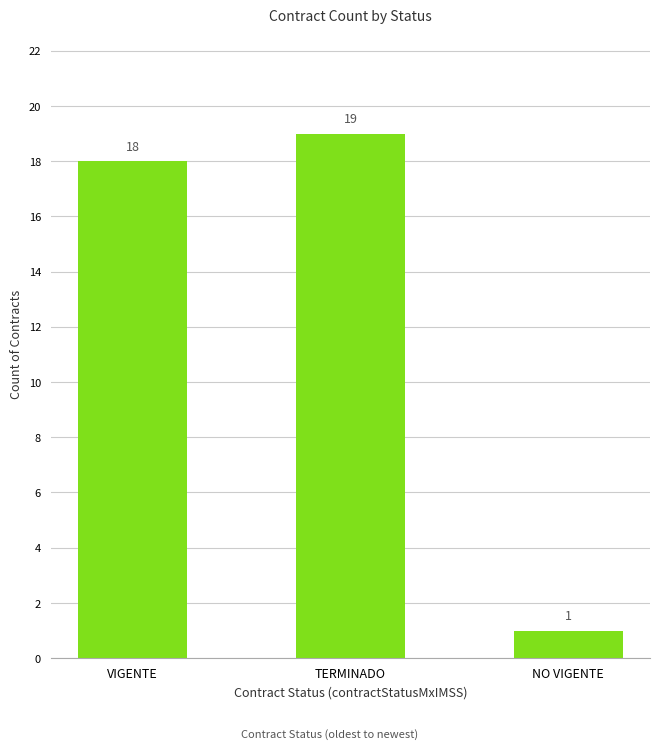

What is the sum of the values at VIGENTE and NO VIGENTE?

19